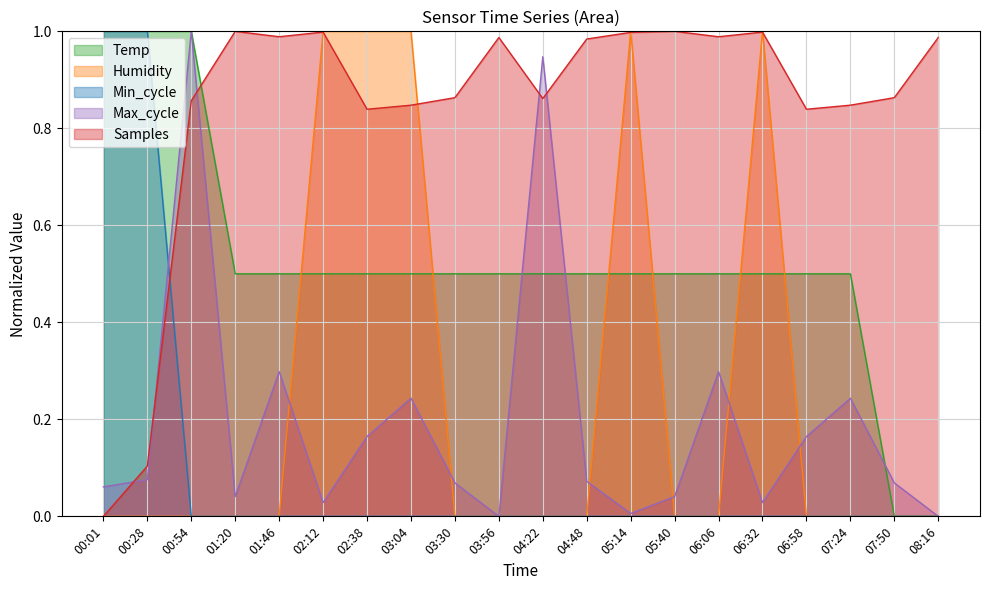

At which category is the sum across all series the highest?

00:54